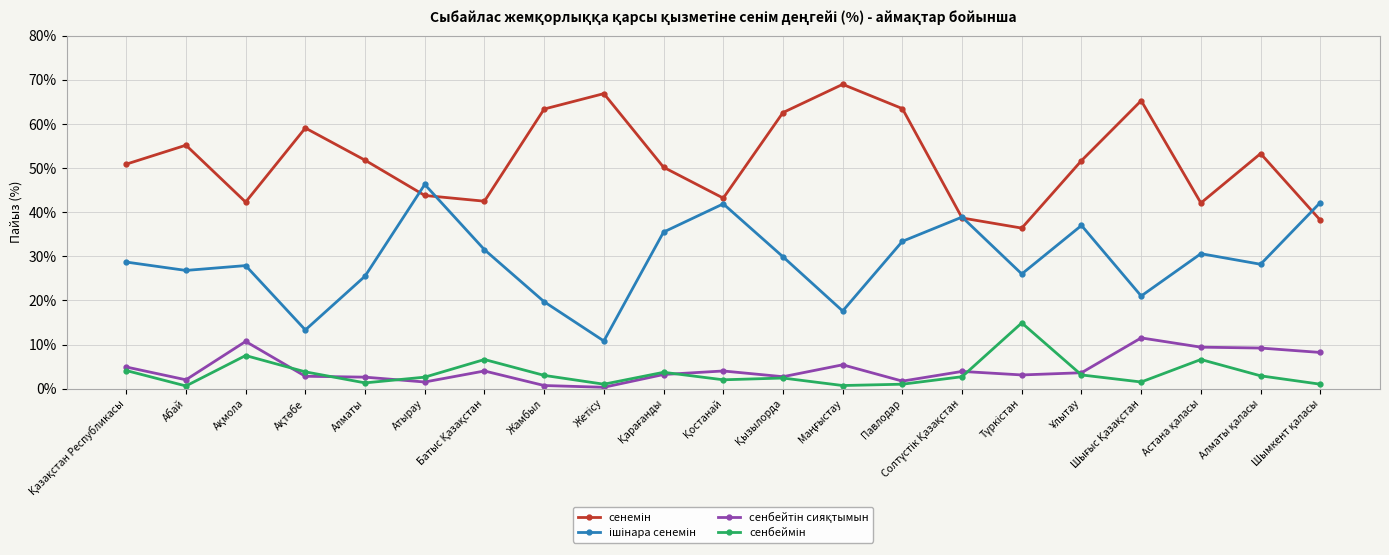

What is the label of the 14th point from the left?

Павлодар